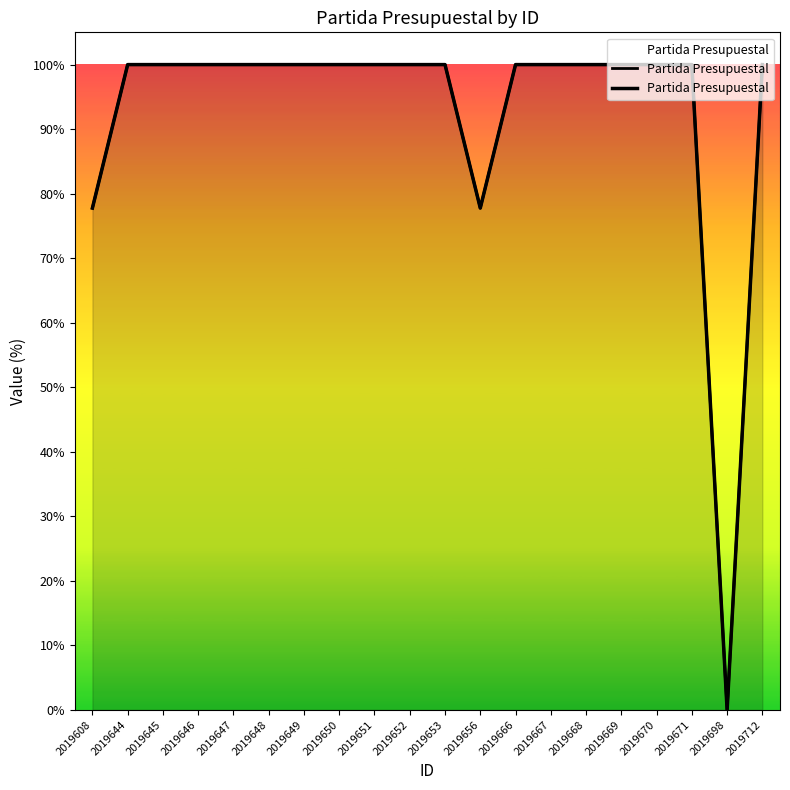

True or false: the data shows 77.8 at 2019656.

True